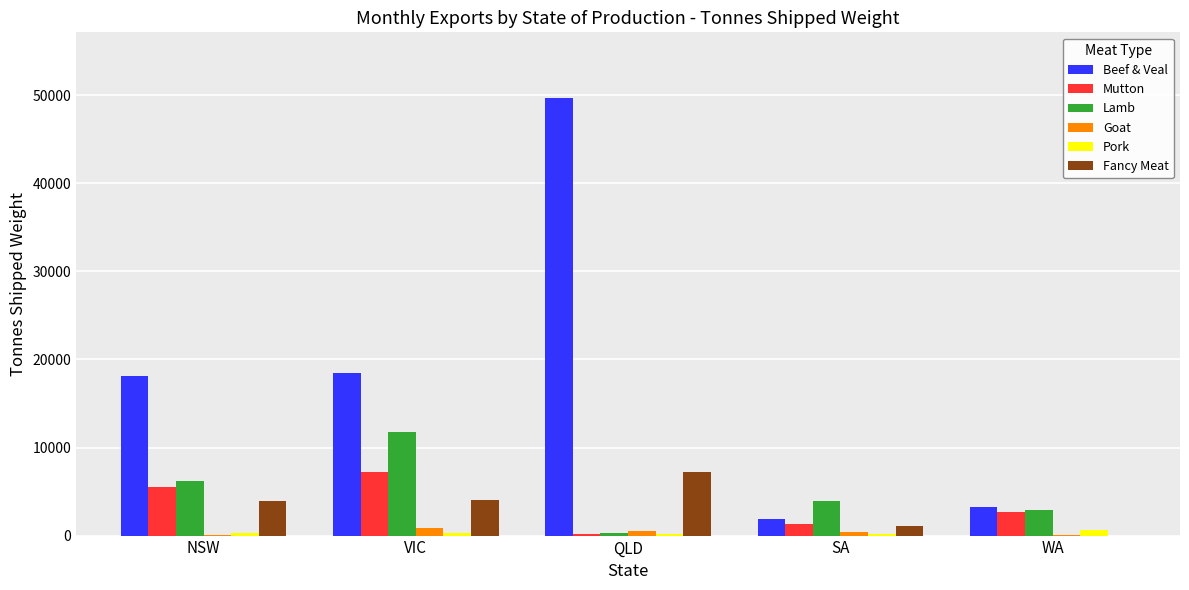

Is the value of Mutton at WA greater than the value of Goat at WA?

Yes